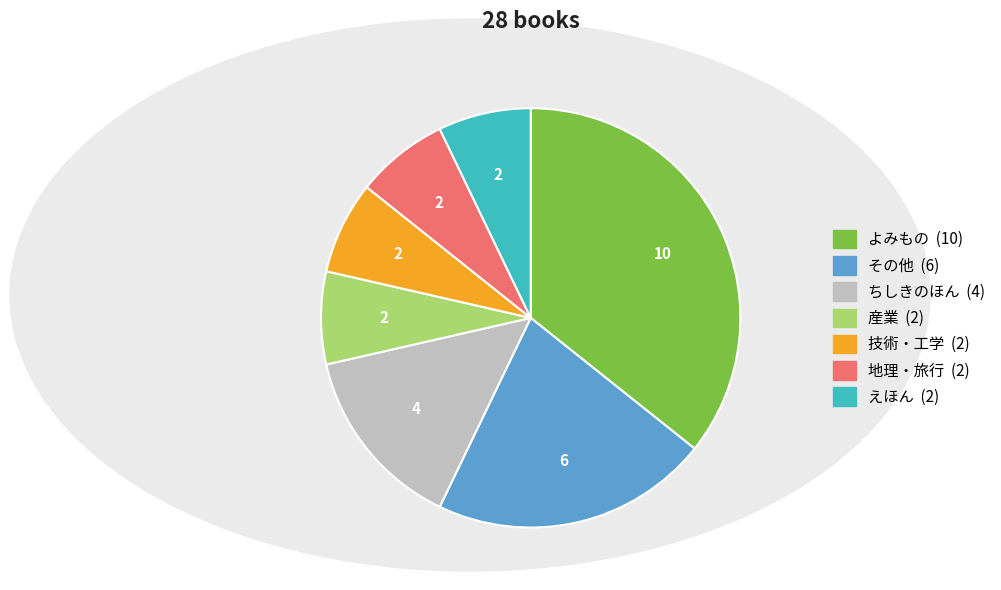

Is there a majority slice in this chart?

No